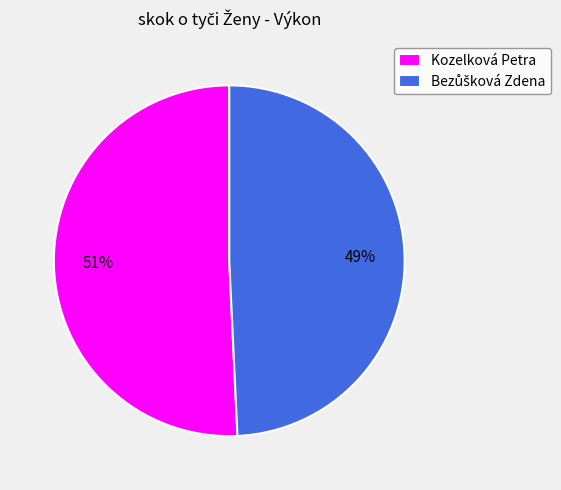

To the nearest percent, what portion does Kozelková Petra represent?

51%